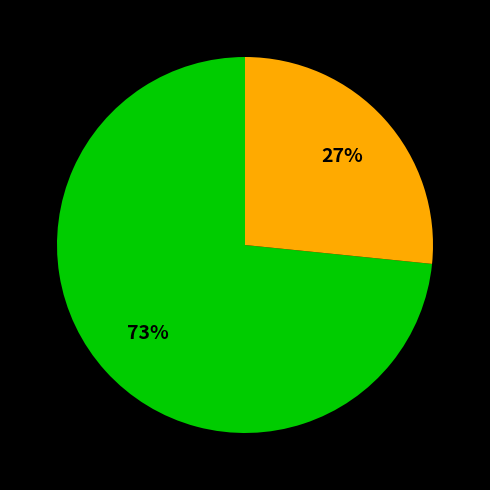

To the nearest percent, what is the average slice percentage?

50%